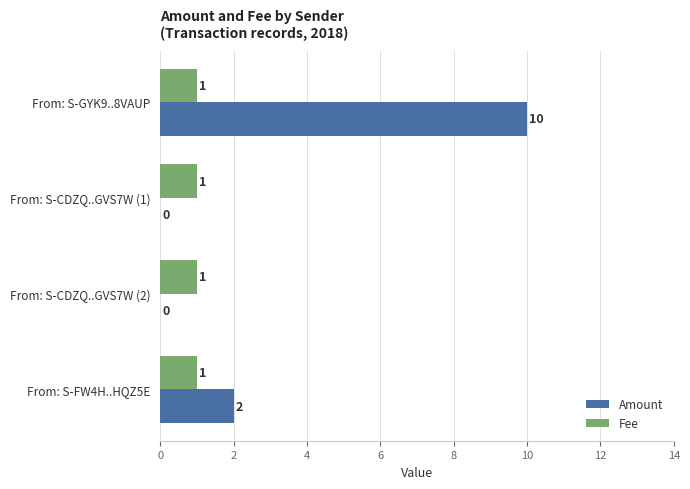

Which series changed the most between From: S-GYK9..8VAUP and From: S-CDZQ..GVS7W (2)?

Amount